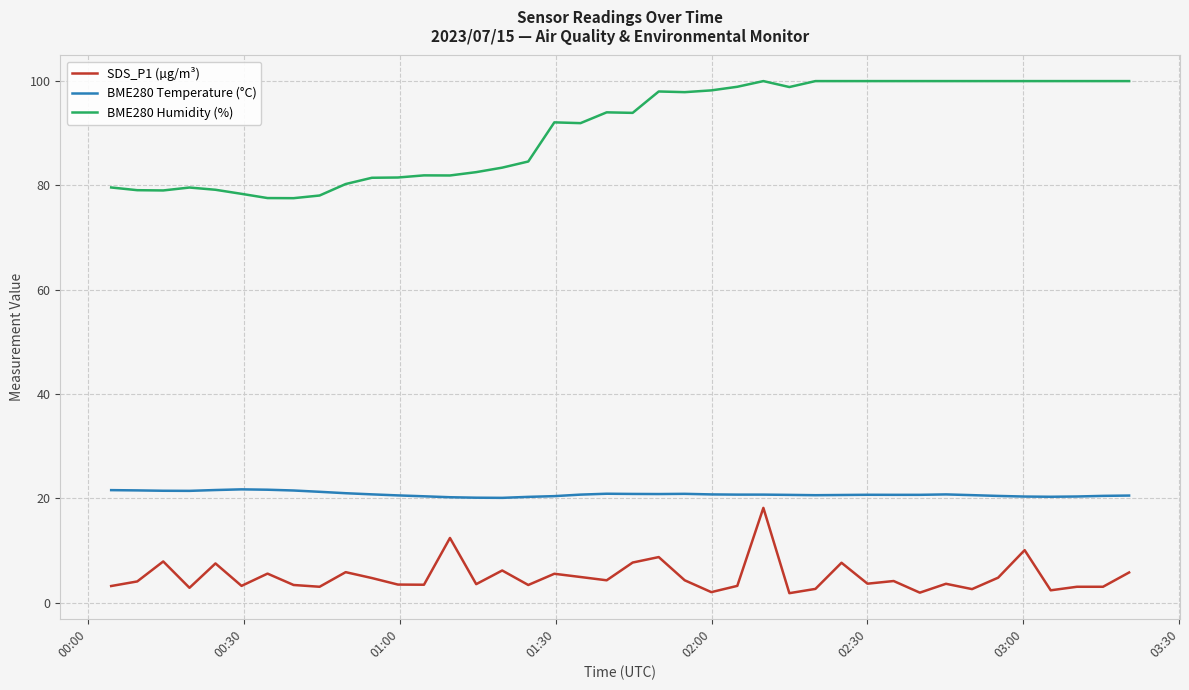

What is the minimum value for BME280 Humidity (%)?

77.6